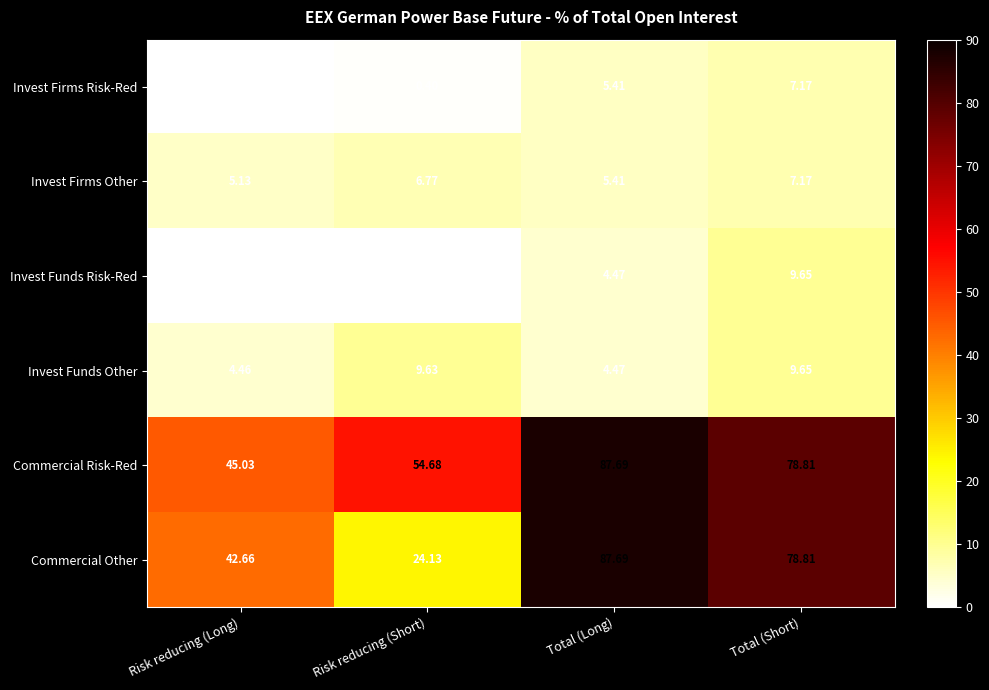

Which series changed the most between Risk reducing (Long) and Total (Short)?

Commercial Other